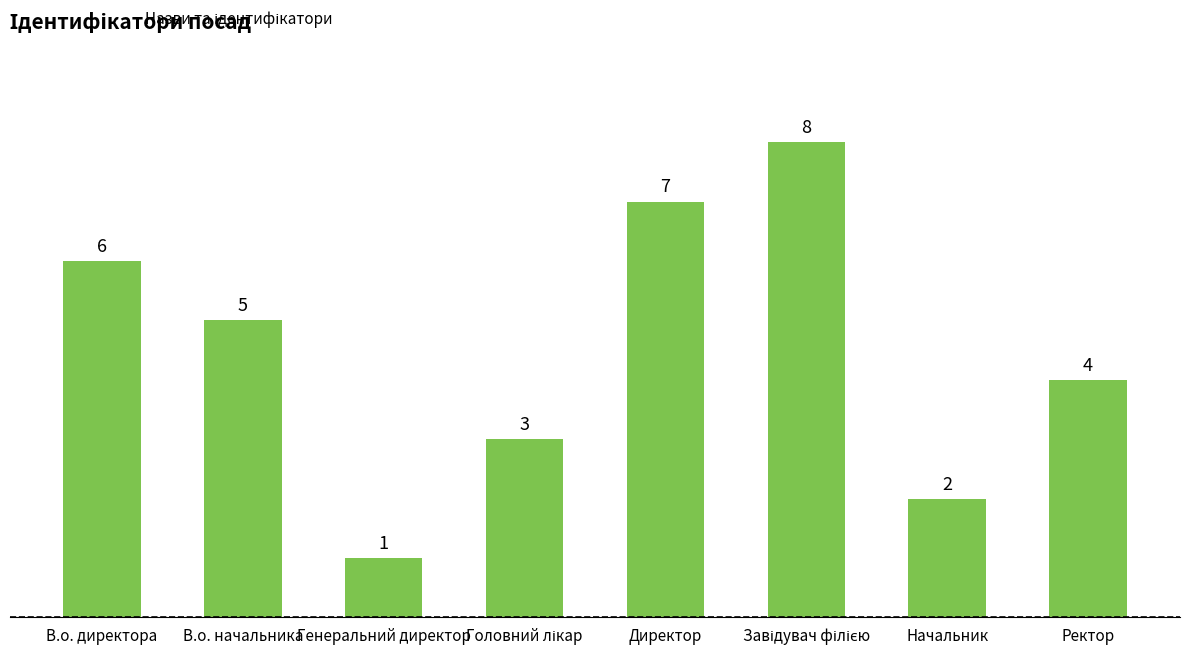

Reading left to right, list all the values displayed in this chart.

6	5	1	3	7	8	2	4